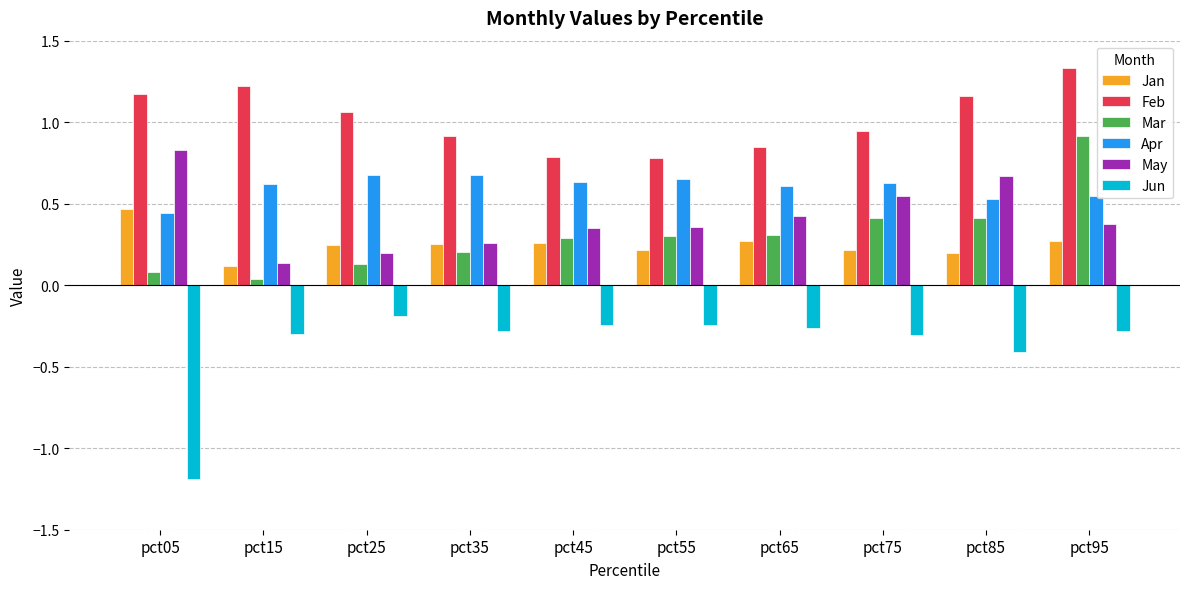

Which series changed the most between pct75 and pct95?

Mar